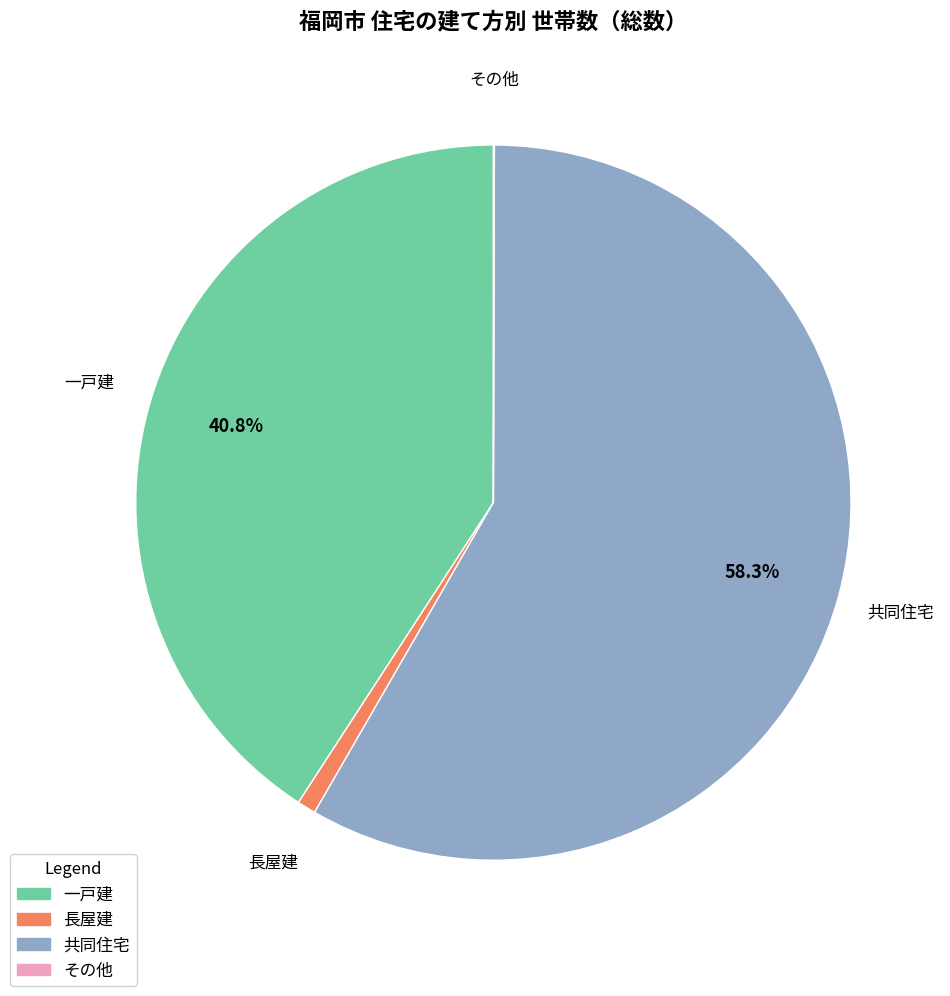

Is 一戸建 the majority of the pie?

No